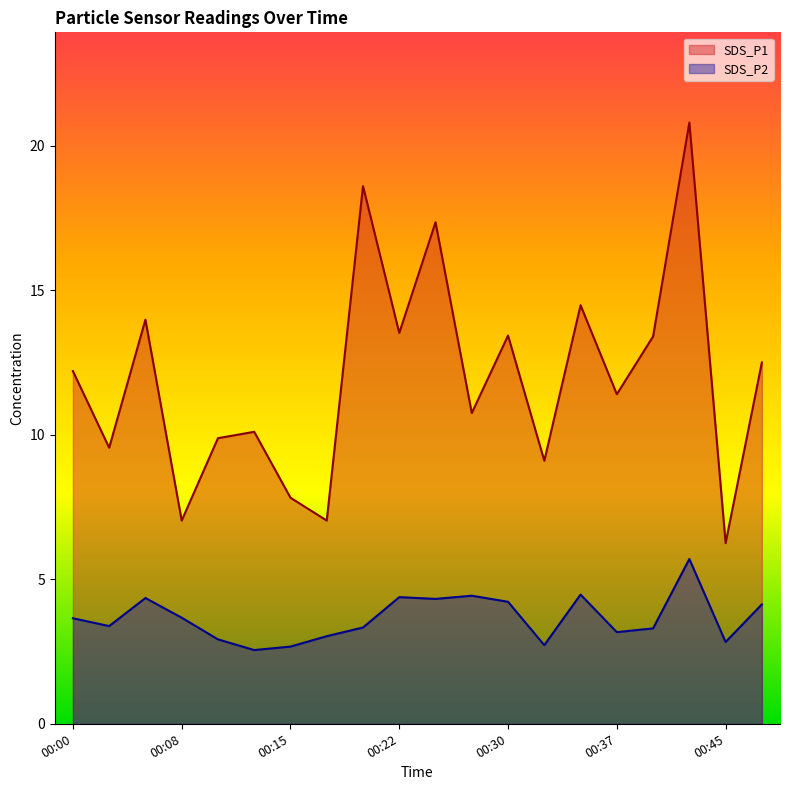

True or false: SDS_P2 and SDS_P1 cross at least once.

False